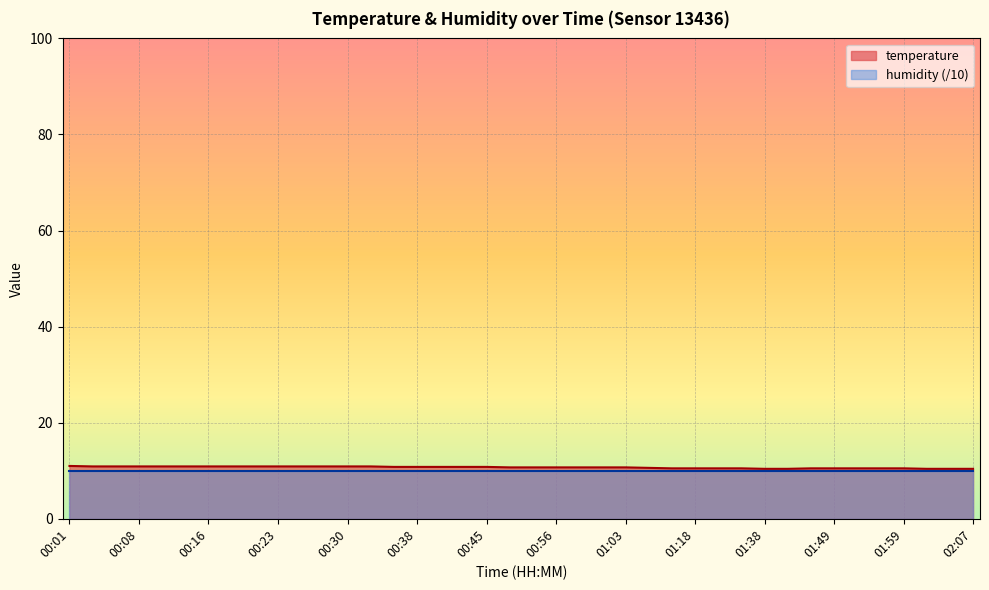

What is the difference between the values at 00:58 and 00:06?

0.2